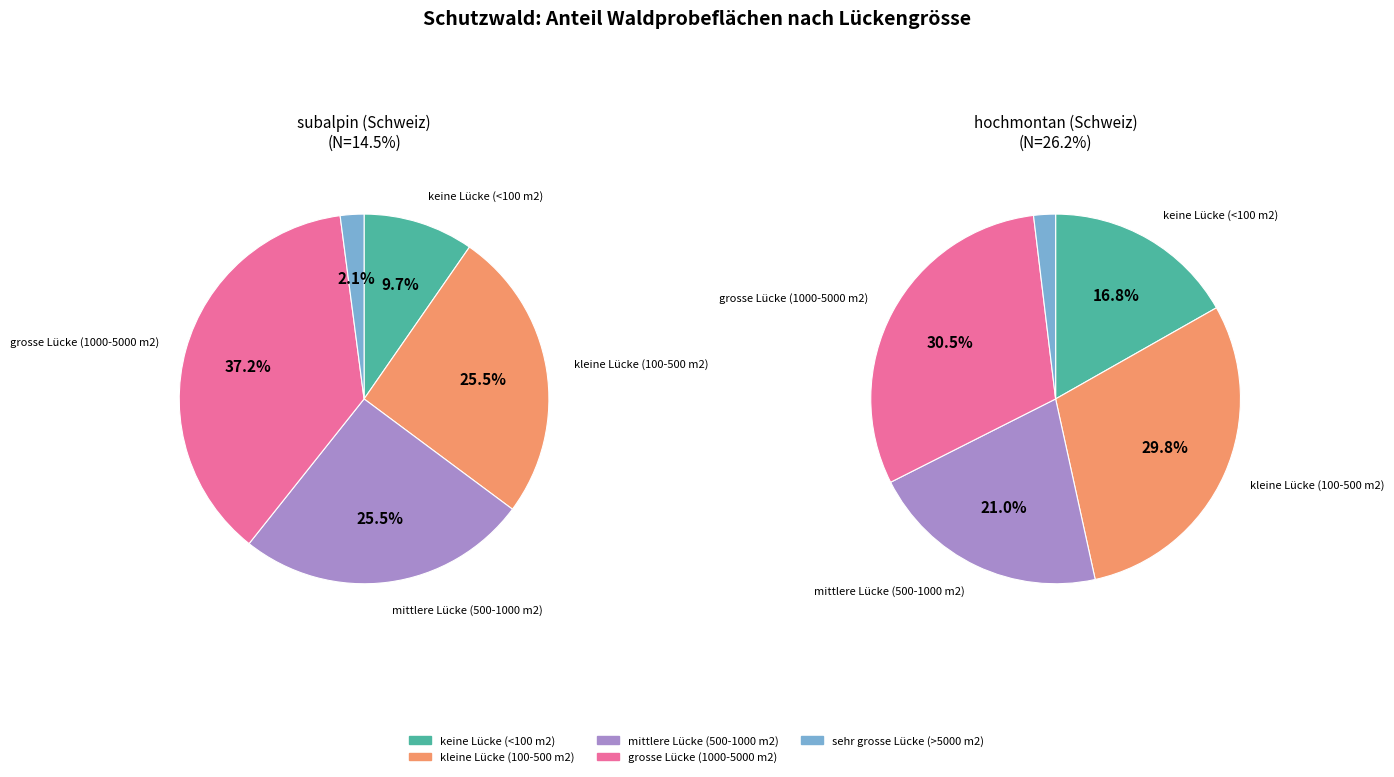

Is there a majority slice in this chart?

No